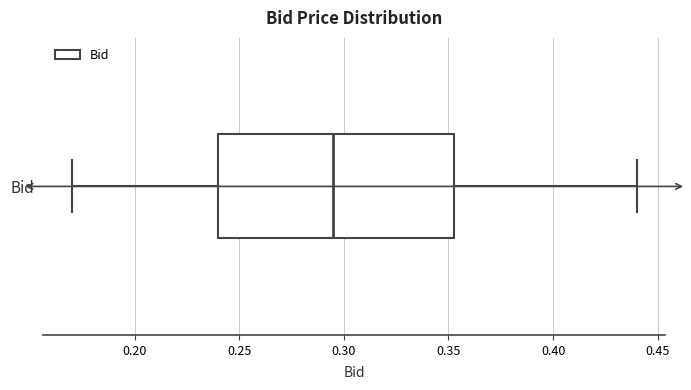

Transcribe this box plot: give where the median line is, the range the box spans, and where the two whiskers end, as read against the x-axis. The values are not printed on the chart, so give them approximately, as read against the axis.

median 0.295, box 0.240 to 0.355, whiskers 0.170 to 0.440